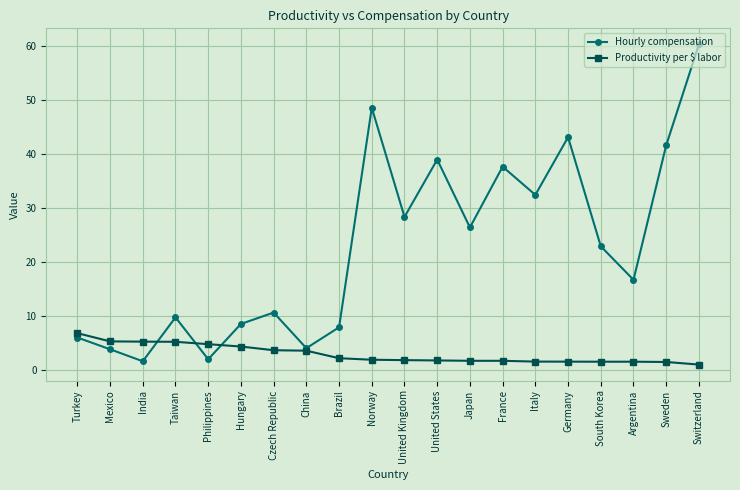

Is it true that Productivity per $ labor equals 3.6 at China?

True